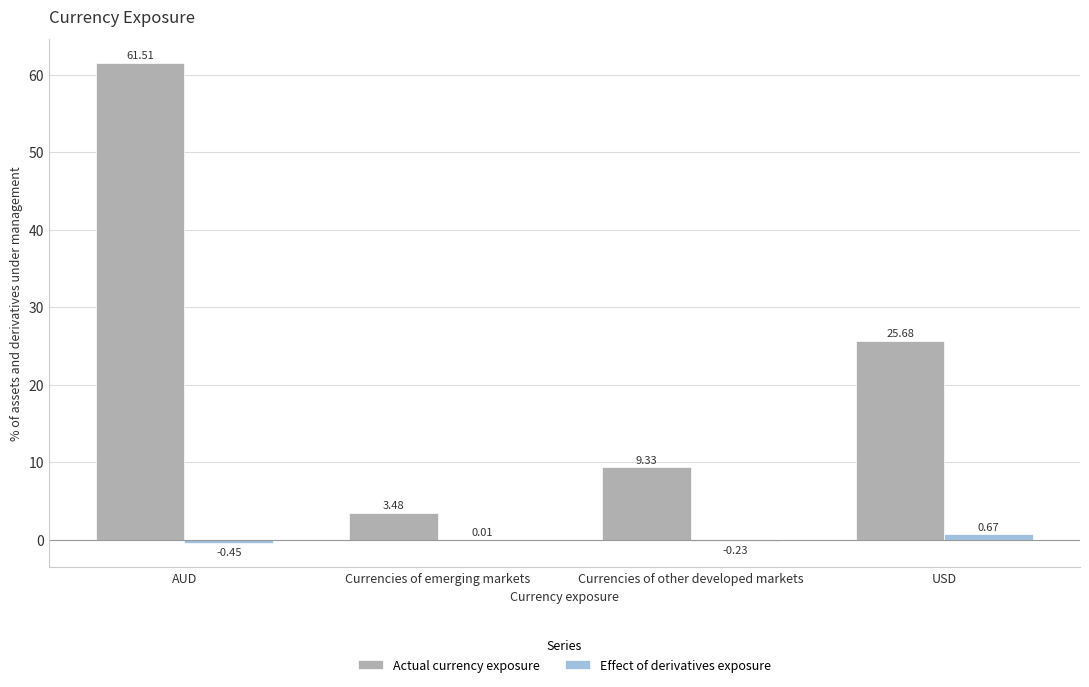

What is the total value across all series at Currencies of other developed markets?

9.1